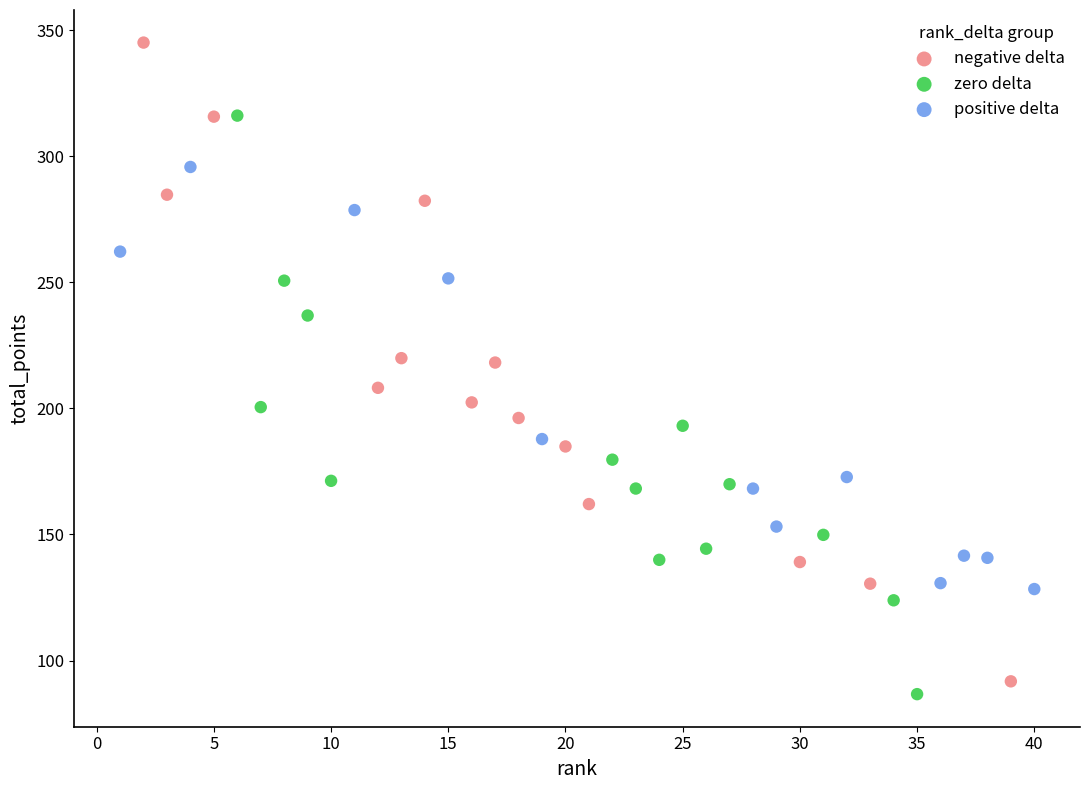

Which series contains the lowest Y value?

zero delta